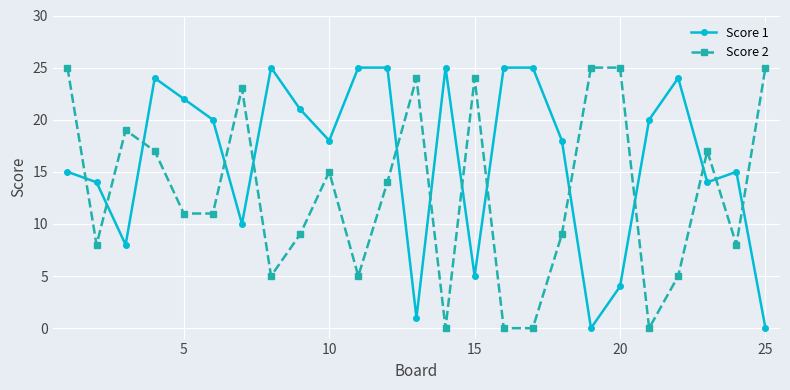

How many times do Score 2 and Score 1 cross each other?

14